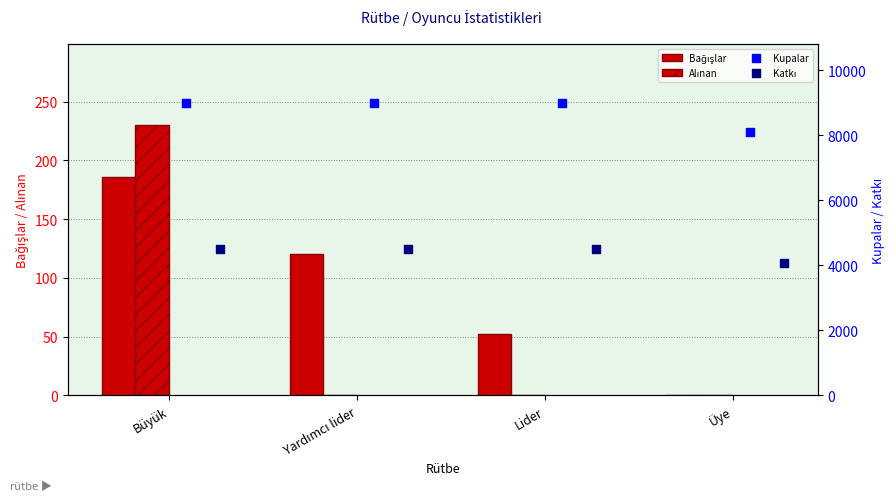

Is the value of Kupalar at Lider greater than the value of Alınan at Büyük?

Yes